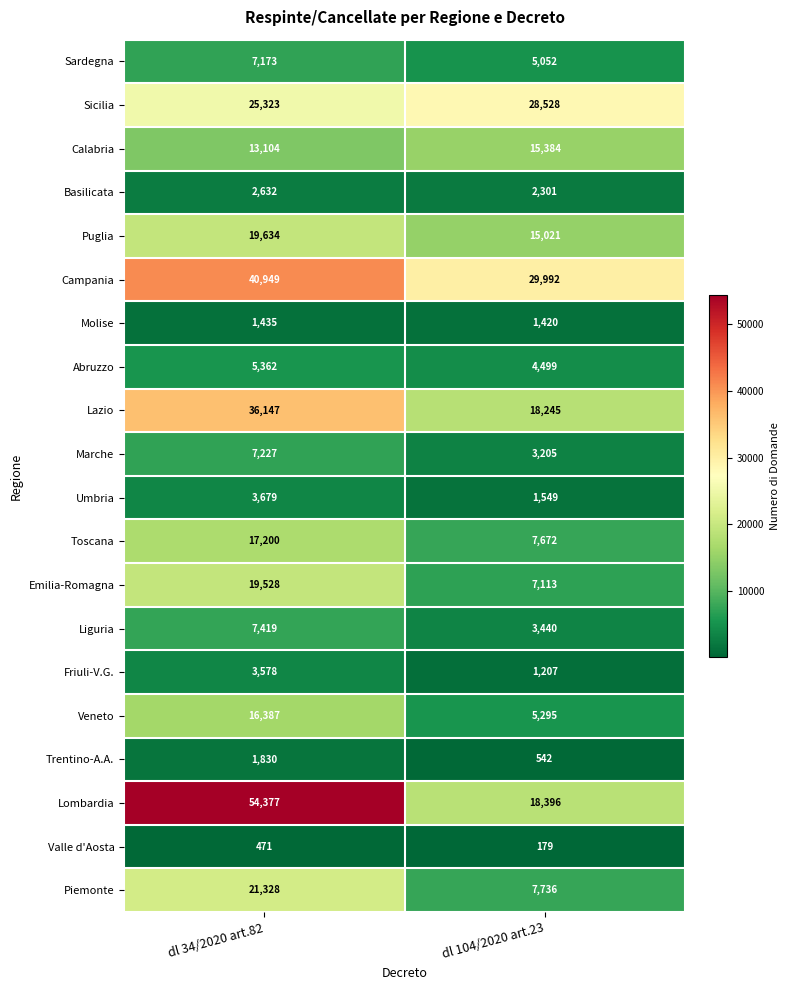

Which series changed the most between dl 34/2020 art.82 and dl 104/2020 art.23?

Lombardia